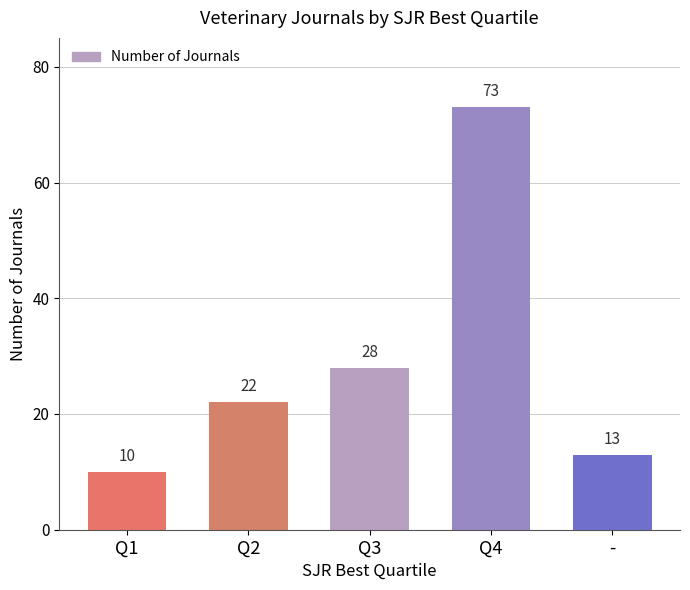

How many values are below 22?

2